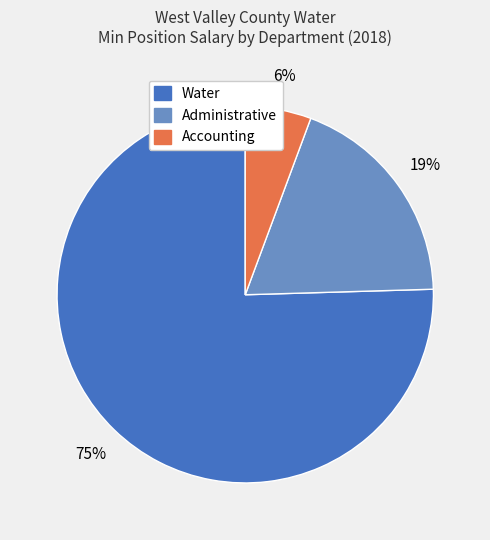

Combined, do Water and Administrative account for over 50%?

Yes